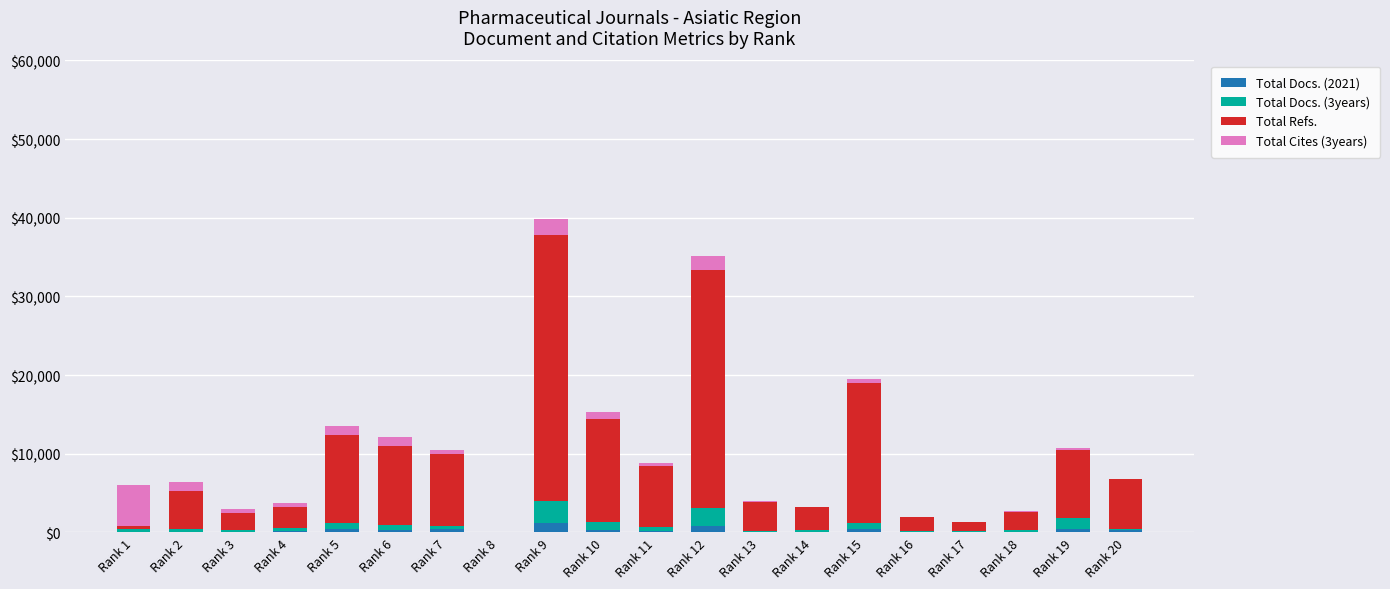

What is the total value across all series at Rank 1?

6013